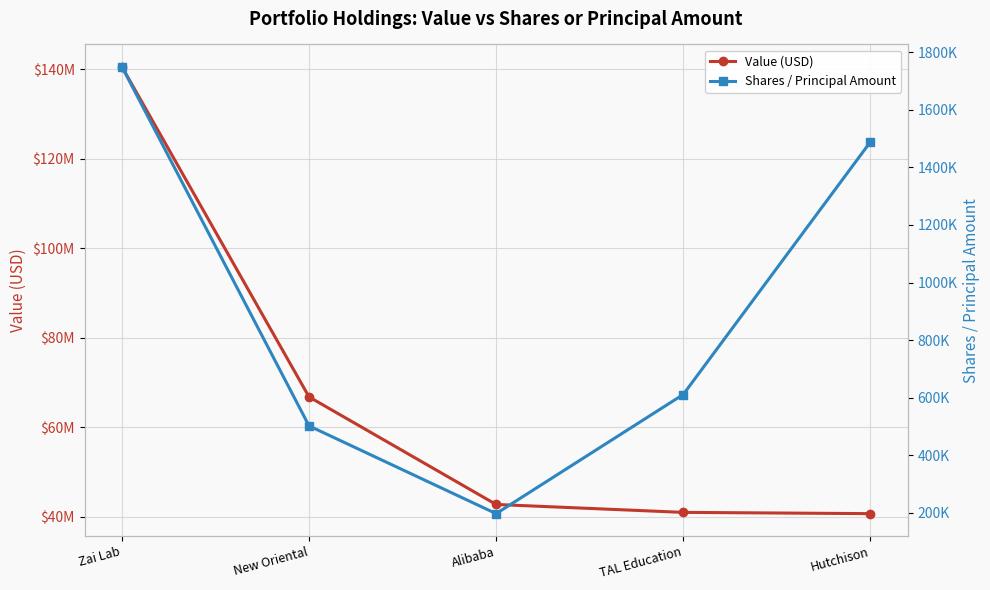

Which has a higher value, Alibaba or Zai Lab?

Zai Lab